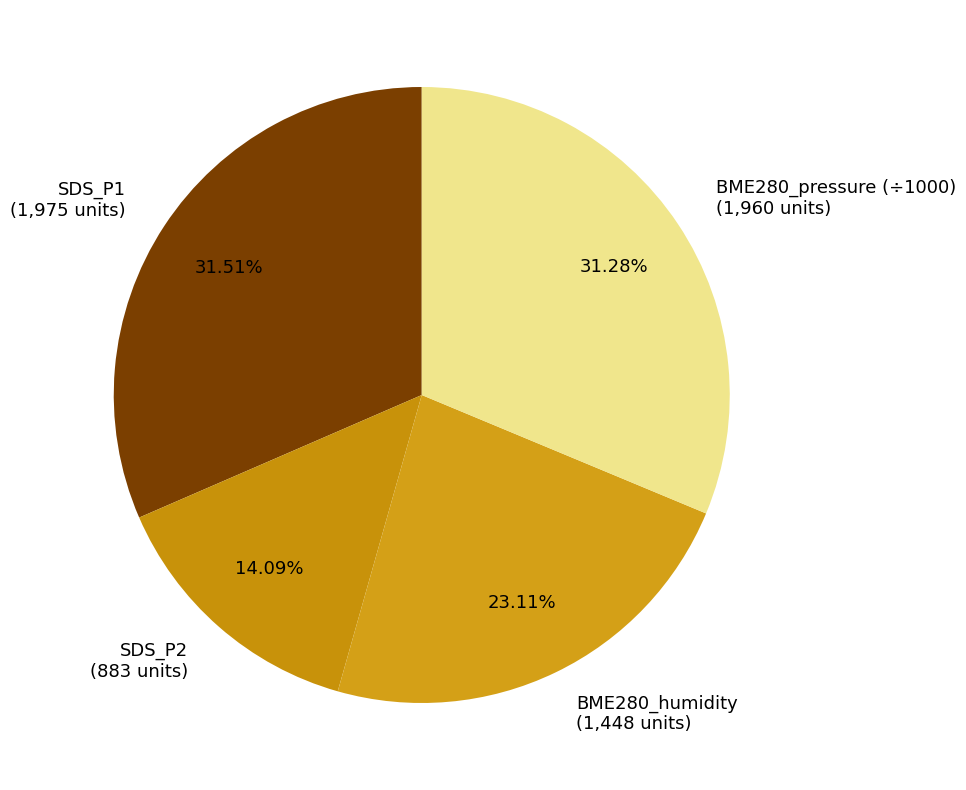

True or false: BME280_humidity accounts for 5% of the total.

False